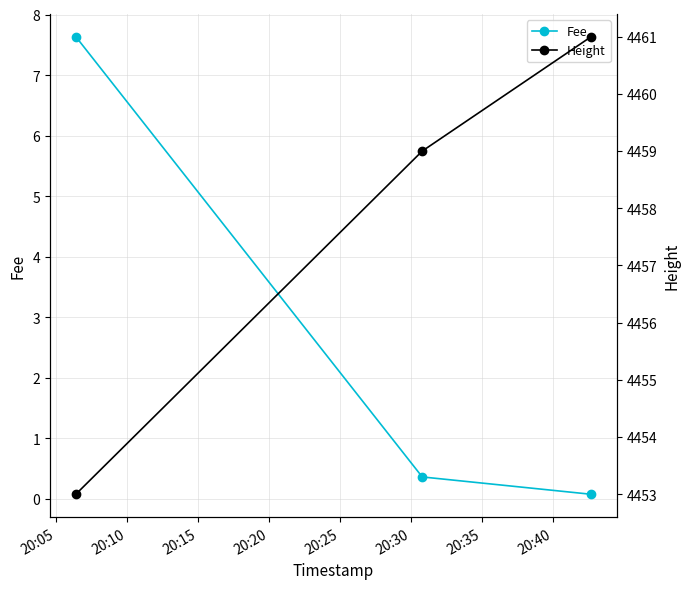

What is the value of the Height point at the 2nd from the left?

4459.0